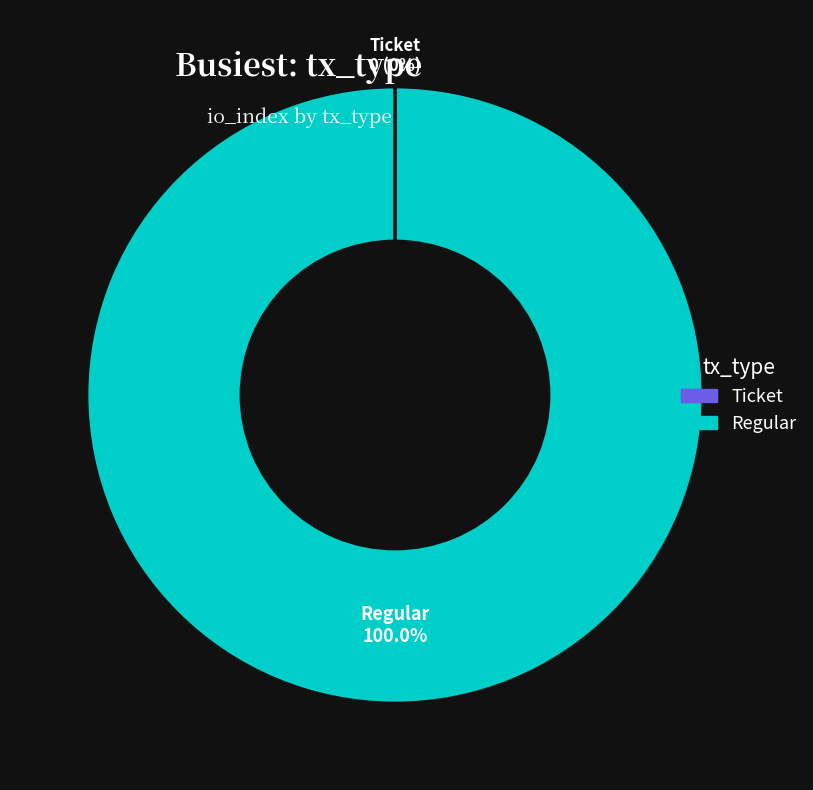

What is the largest slice in the pie chart?

Regular